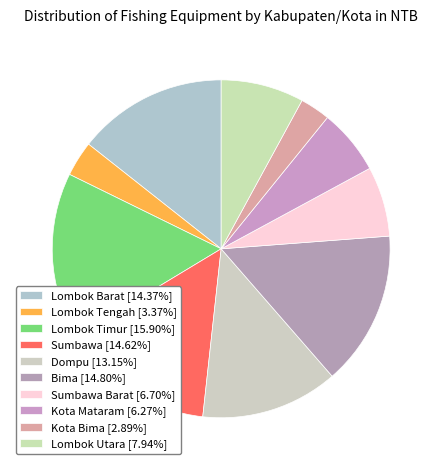

Is there a majority slice in this chart?

No